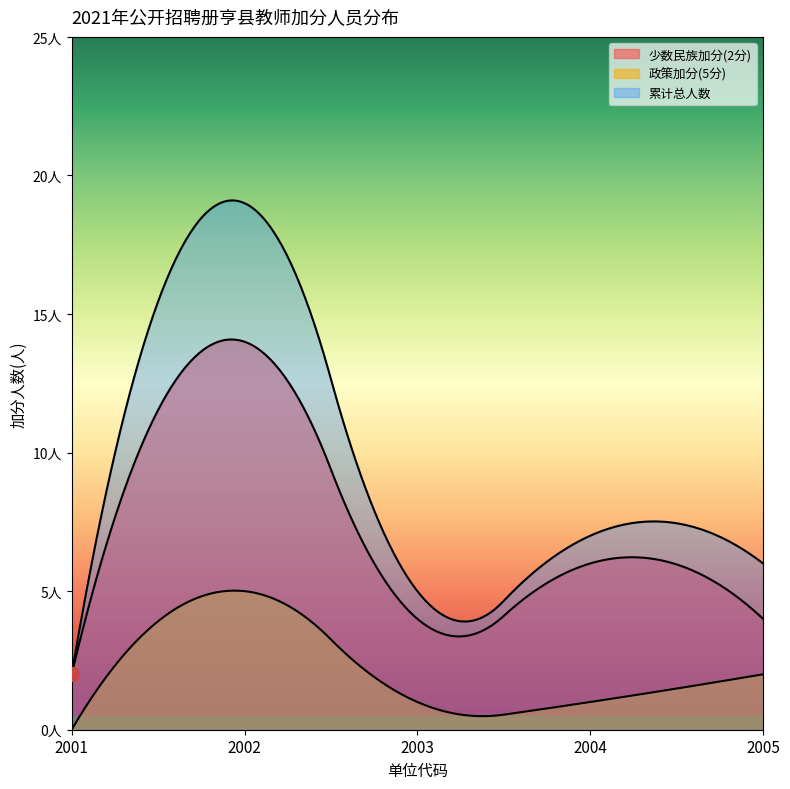

True or false: 政策加分(5分) has more than 2 interior local peaks.

False